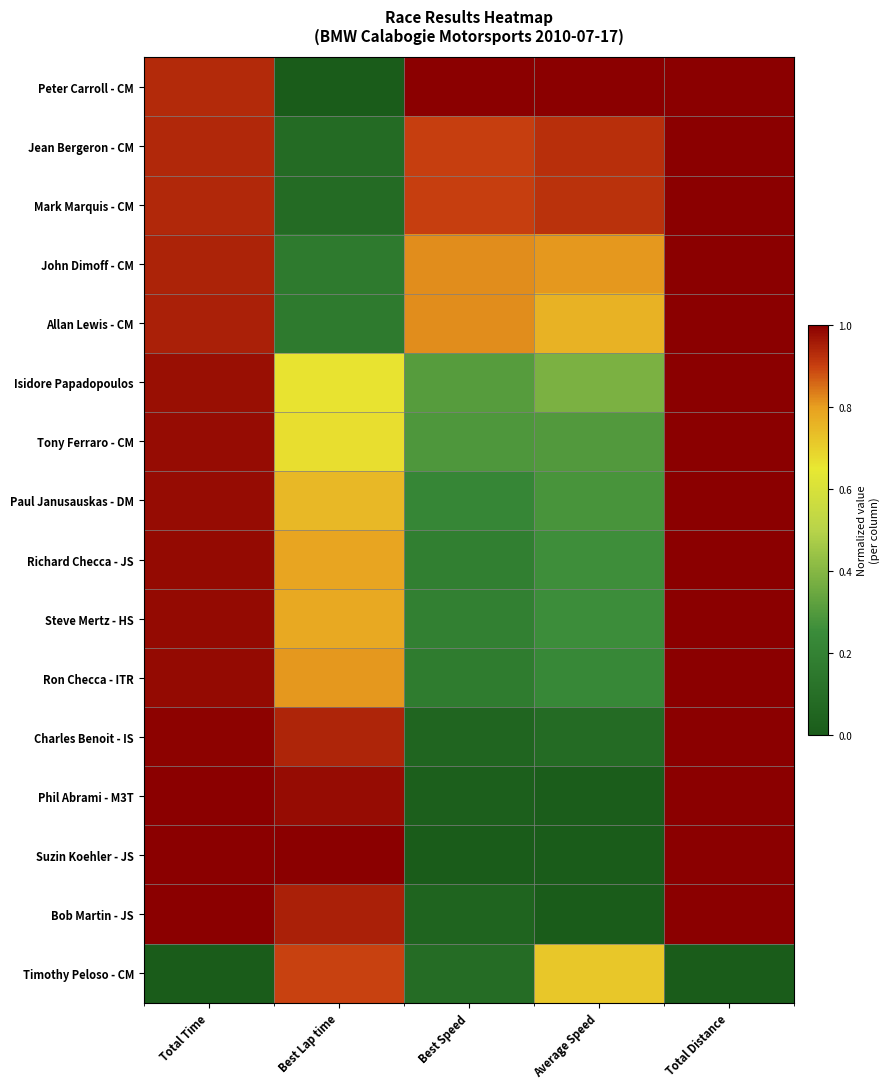

At how many categories does at least one series exceed 0?

5